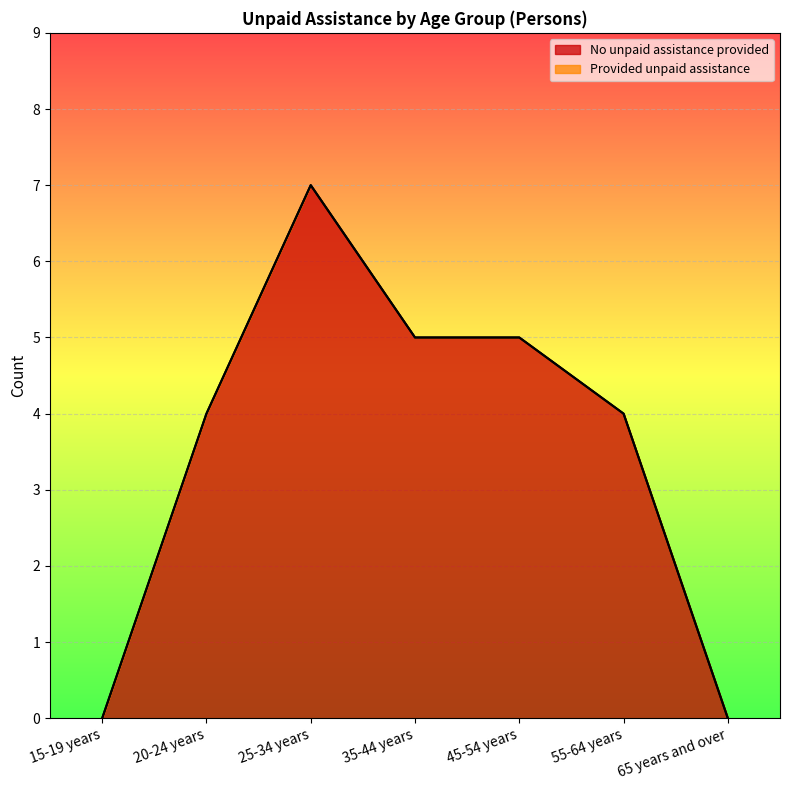

How many values are below 4?

2